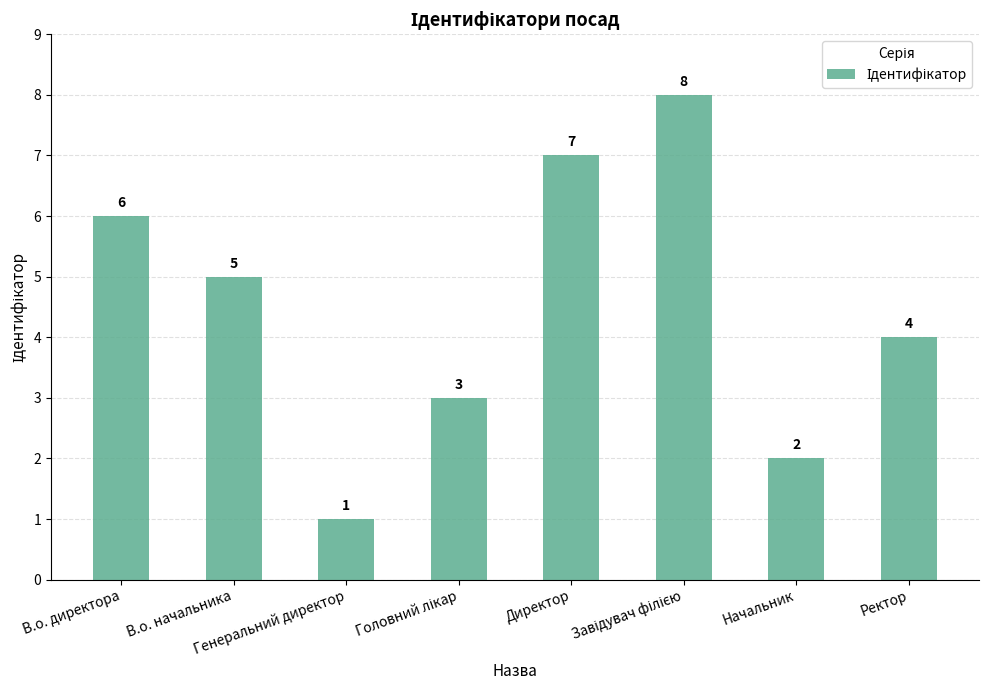

At which label does the data first exceed 5?

В.о. директора